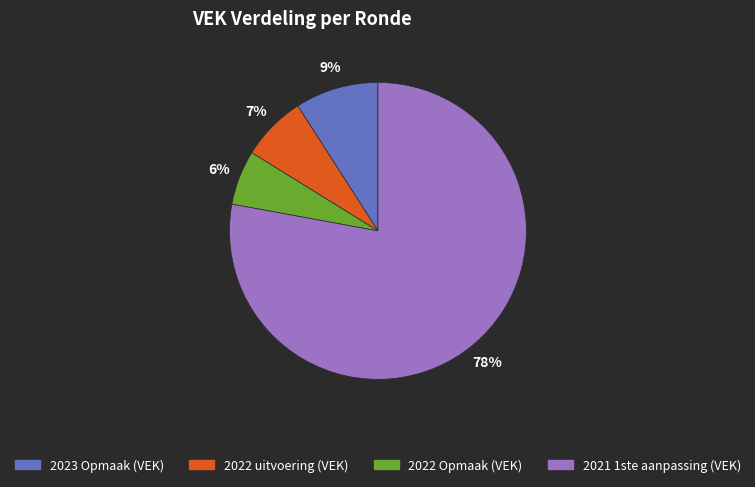

What is the smallest slice in the pie chart?

2022 Opmaak (VEK)